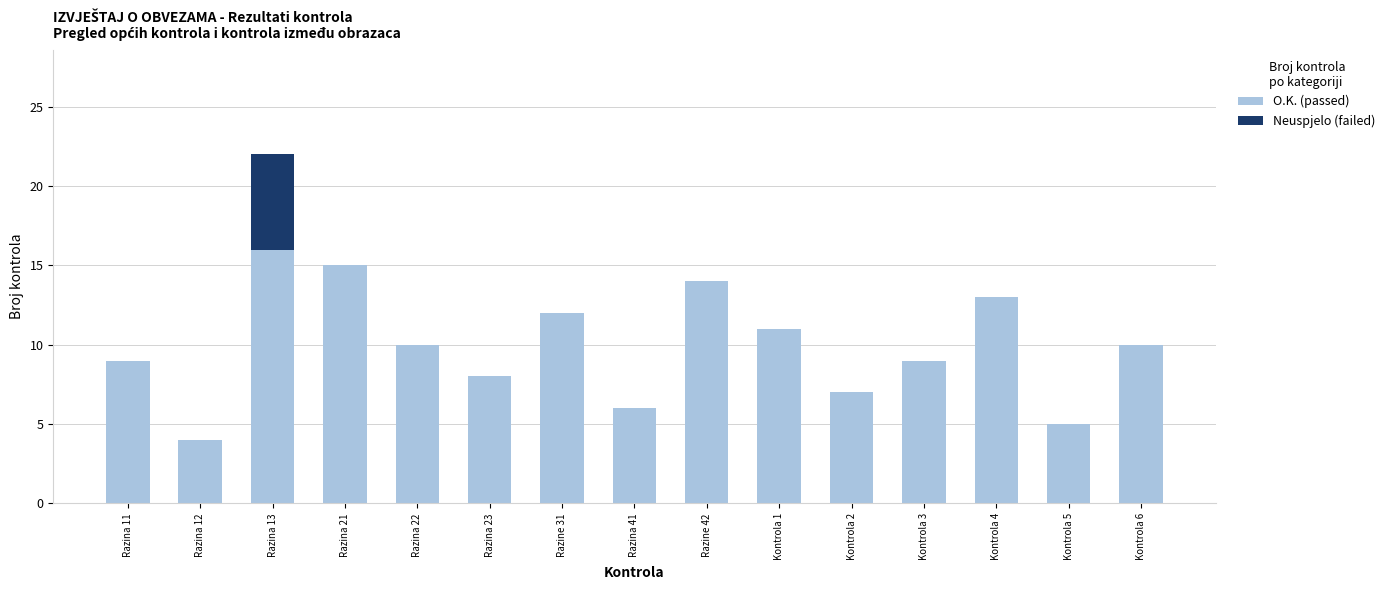

Which category has the highest value in the O.K. (passed) series?

Razina 13